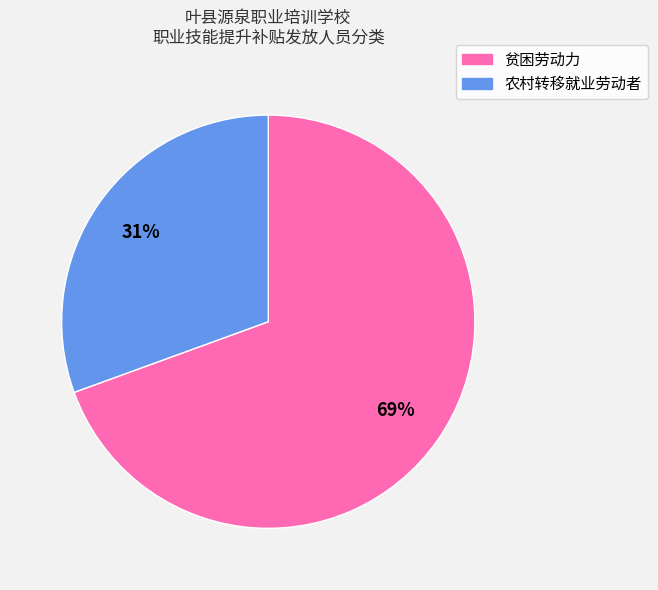

Is it true that 贫困劳动力 is 79% of the pie?

False